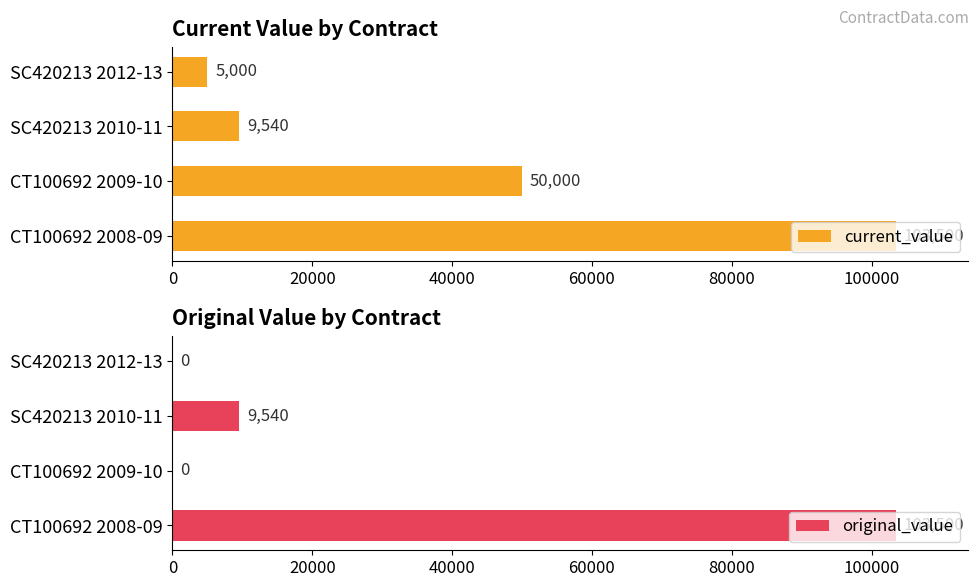

The current_value series shows 11083 at CT100692 2009-10. True or false?

False